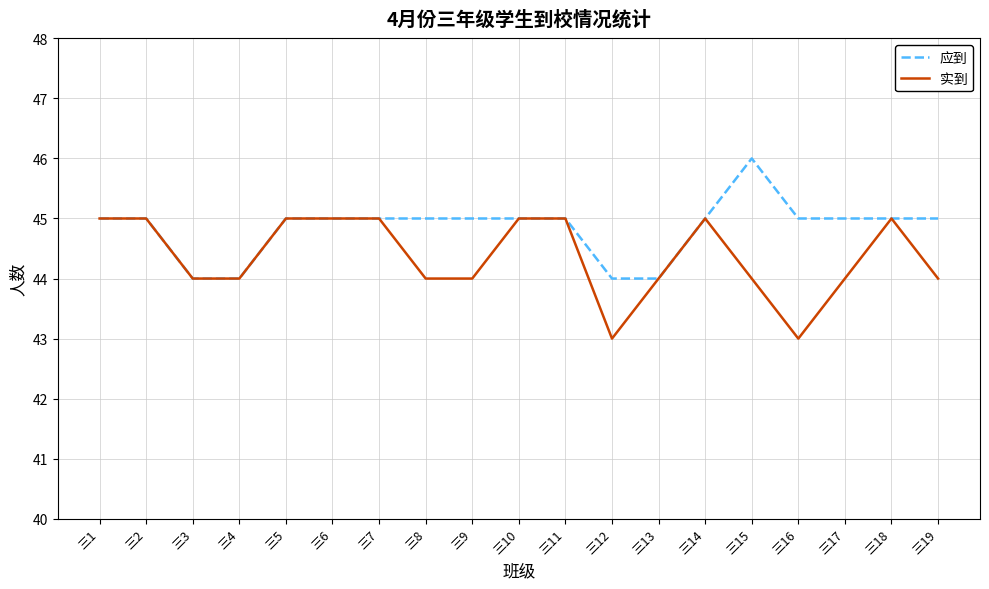

Reading left to right, what are all the values shown in this chart?

应到: 三1=45	三2=45	三3=44	三4=44	三5=45	三6=45	三7=45	三8=45	三9=45	三10=45	三11=45	三12=44	三13=44	三14=45	三15=46	三16=45	三17=45	三18=45	三19=45
实到: 三1=45	三2=45	三3=44	三4=44	三5=45	三6=45	三7=45	三8=44	三9=44	三10=45	三11=45	三12=43	三13=44	三14=45	三15=44	三16=43	三17=44	三18=45	三19=44